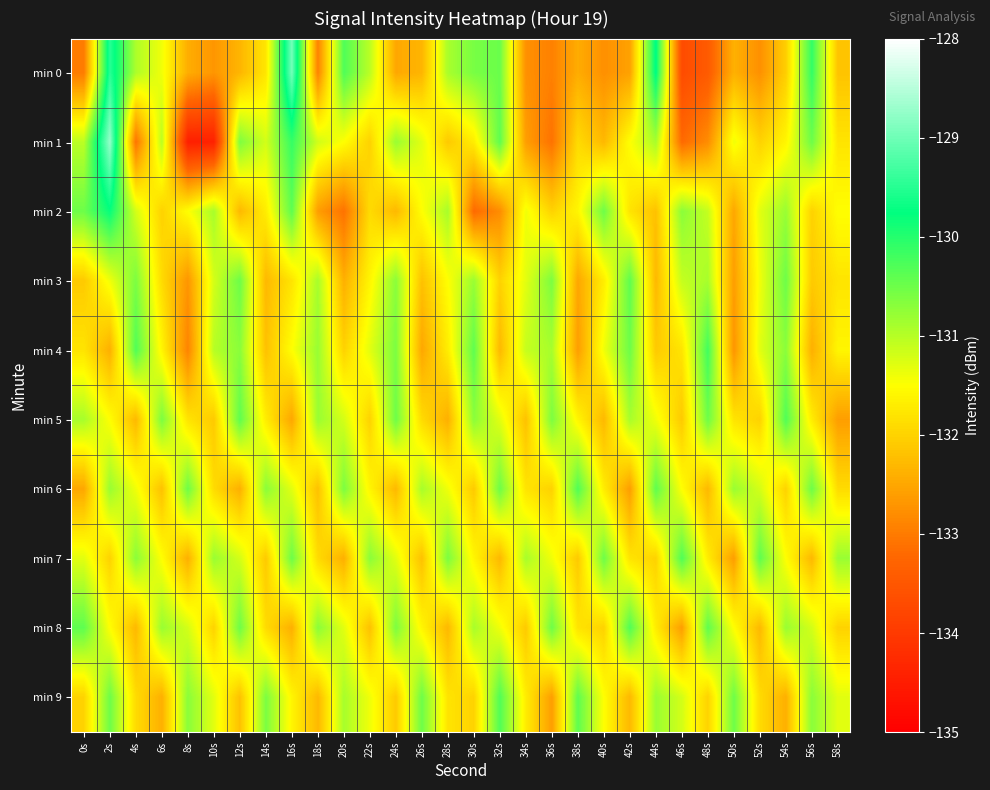

Reading left to right, extract all data points from this chart.

min 0: 0s=-133.0	2s=-129.5	4s=-130.9	6s=-131.4	8s=-132.4	10s=-132.7	12s=-132.3	14s=-131.8	16s=-129.0	18s=-132.9	20s=-130.3	22s=-131.0	24s=-132.5	26s=-132.3	28s=-130.9	30s=-130.6	32s=-130.5	34s=-132.8	36s=-132.9	38s=-132.4	40s=-132.8	42s=-132.6	44s=-129.7	46s=-133.7	48s=-133.4	50s=-132.4	52s=-132.8	54s=-132.0	56s=-130.1	58s=-132.2
min 1: 0s=-131.0	2s=-128.7	4s=-133.1	6s=-131.0	8s=-134.5	10s=-134.4	12s=-130.6	14s=-131.2	16s=-130.1	18s=-131.2	20s=-131.5	22s=-132.0	24s=-130.8	26s=-131.3	28s=-132.1	30s=-131.7	32s=-130.4	34s=-132.6	36s=-133.1	38s=-131.9	40s=-132.3	42s=-131.5	44s=-130.9	46s=-133.2	48s=-132.8	50s=-131.4	52s=-132.0	54s=-131.6	56s=-130.5	58s=-131.8
min 2: 0s=-130.5	2s=-129.8	4s=-131.2	6s=-132.0	8s=-131.5	10s=-130.9	12s=-132.3	14s=-131.7	16s=-130.4	18s=-132.6	20s=-133.1	22s=-131.9	24s=-132.3	26s=-131.5	28s=-130.9	30s=-133.2	32s=-132.8	34s=-131.4	36s=-132.0	38s=-131.6	40s=-130.5	42s=-131.8	44s=-132.2	46s=-130.7	48s=-131.1	50s=-132.5	52s=-131.3	54s=-130.8	56s=-132.0	58s=-131.5
min 3: 0s=-132.1	2s=-131.4	4s=-130.6	6s=-131.9	8s=-132.7	10s=-131.2	12s=-130.5	14s=-132.3	16s=-131.8	18s=-130.9	20s=-132.4	22s=-131.6	24s=-130.7	26s=-132.2	28s=-131.5	30s=-130.8	32s=-132.0	34s=-131.3	36s=-130.6	38s=-132.5	40s=-131.7	42s=-130.4	44s=-132.3	46s=-131.1	48s=-130.9	50s=-132.6	52s=-131.4	54s=-130.5	56s=-132.1	58s=-131.8
min 4: 0s=-131.8	2s=-132.4	4s=-130.3	6s=-131.6	8s=-132.9	10s=-131.0	12s=-130.7	14s=-132.2	16s=-131.5	18s=-130.8	20s=-132.0	22s=-131.3	24s=-130.6	26s=-132.5	28s=-131.7	30s=-130.4	32s=-132.3	34s=-131.1	36s=-130.9	38s=-132.6	40s=-131.4	42s=-130.5	44s=-132.1	46s=-131.8	48s=-130.2	50s=-132.7	52s=-131.3	54s=-130.7	56s=-132.4	58s=-131.6
min 5: 0s=-130.9	2s=-131.5	4s=-132.3	6s=-130.6	8s=-131.8	10s=-132.1	12s=-130.4	14s=-131.7	16s=-132.5	18s=-130.8	20s=-131.2	22s=-132.0	24s=-130.5	26s=-131.9	28s=-132.4	30s=-130.7	32s=-131.3	34s=-132.2	36s=-130.6	38s=-131.6	40s=-132.3	42s=-130.9	44s=-131.4	46s=-132.1	48s=-130.5	50s=-131.8	52s=-132.0	54s=-130.3	56s=-131.7	58s=-132.6
min 6: 0s=-132.5	2s=-130.8	4s=-131.4	6s=-132.2	8s=-130.5	10s=-131.9	12s=-132.4	14s=-130.7	16s=-131.3	18s=-132.2	20s=-130.6	22s=-131.6	24s=-132.3	26s=-130.9	28s=-131.4	30s=-132.1	32s=-130.5	34s=-131.8	36s=-132.0	38s=-130.3	40s=-131.7	42s=-132.6	44s=-130.4	46s=-131.5	48s=-132.3	50s=-130.8	52s=-131.2	54s=-132.0	56s=-130.5	58s=-131.9
min 7: 0s=-131.3	2s=-132.0	4s=-130.7	6s=-131.5	8s=-132.4	10s=-130.8	12s=-131.2	14s=-132.1	16s=-130.5	18s=-131.9	20s=-132.4	22s=-130.7	24s=-131.3	26s=-132.2	28s=-130.6	30s=-131.6	32s=-132.3	34s=-130.9	36s=-131.4	38s=-132.1	40s=-130.5	42s=-131.8	44s=-132.0	46s=-130.3	48s=-131.7	50s=-132.6	52s=-130.4	54s=-131.5	56s=-132.3	58s=-130.8
min 8: 0s=-130.4	2s=-131.5	4s=-132.3	6s=-130.8	8s=-131.2	10s=-132.0	12s=-130.5	14s=-131.9	16s=-132.4	18s=-130.7	20s=-131.3	22s=-132.2	24s=-130.6	26s=-131.6	28s=-132.3	30s=-130.9	32s=-131.4	34s=-132.1	36s=-130.5	38s=-131.8	40s=-132.0	42s=-130.3	44s=-131.7	46s=-132.6	48s=-130.4	50s=-131.5	52s=-132.3	54s=-130.8	56s=-131.2	58s=-132.0
min 9: 0s=-132.0	2s=-130.5	4s=-131.9	6s=-132.4	8s=-130.7	10s=-131.3	12s=-132.2	14s=-130.6	16s=-131.6	18s=-132.3	20s=-130.9	22s=-131.4	24s=-132.1	26s=-130.5	28s=-131.8	30s=-132.0	32s=-130.3	34s=-131.7	36s=-132.6	38s=-130.4	40s=-131.5	42s=-132.3	44s=-130.8	46s=-131.2	48s=-132.0	50s=-130.5	52s=-131.9	54s=-132.4	56s=-130.7	58s=-131.3